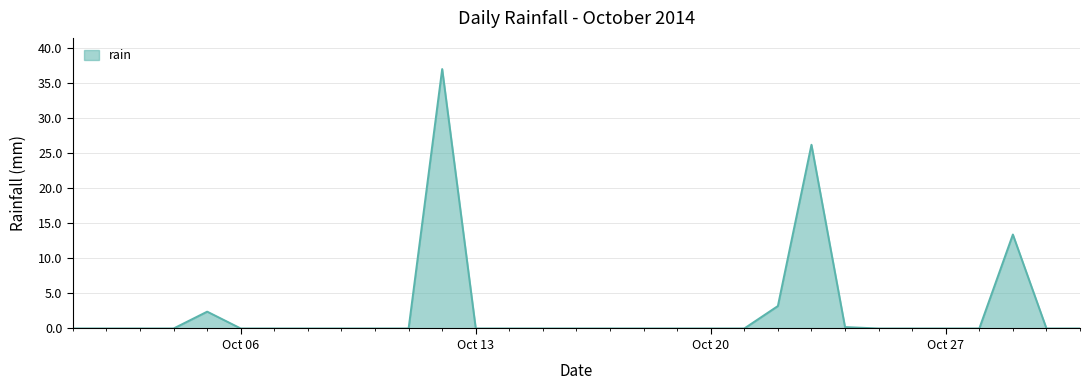

What is the sum of all values?

82.4